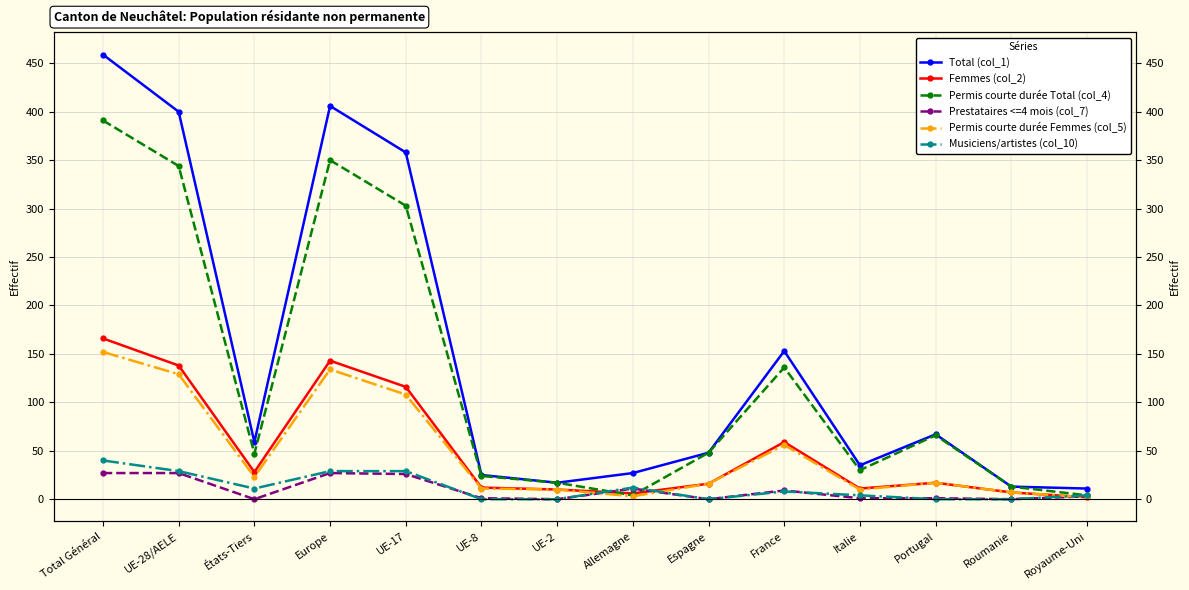

Is it true that Permis courte durée Total (col_4) equals 391 at Total Général?

True